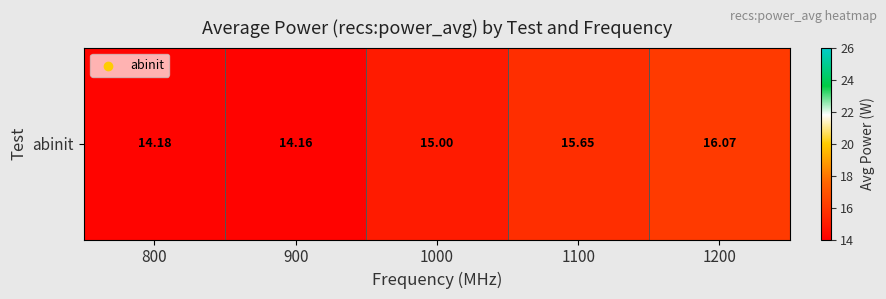

What is the smallest value displayed?

14.2